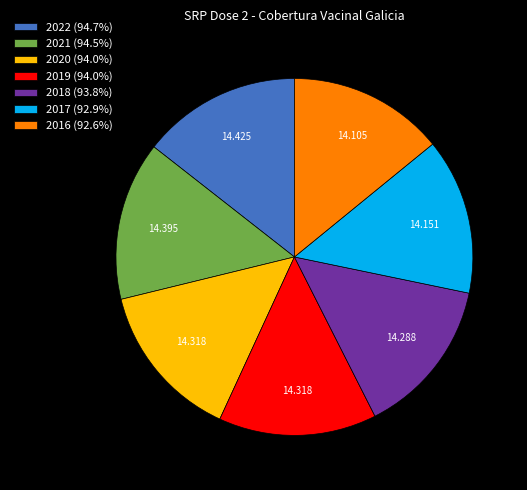

Combined, do 2021 (94.5%) and 2019 (94.0%) account for over 50%?

No